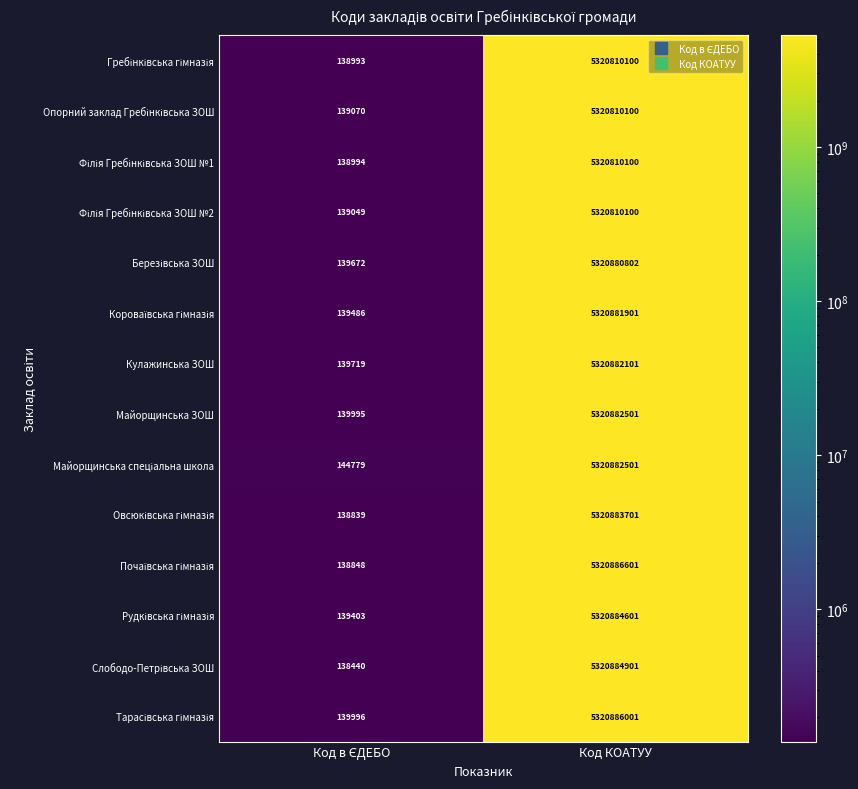

At which category is the sum across all series the highest?

Код КОАТУУ